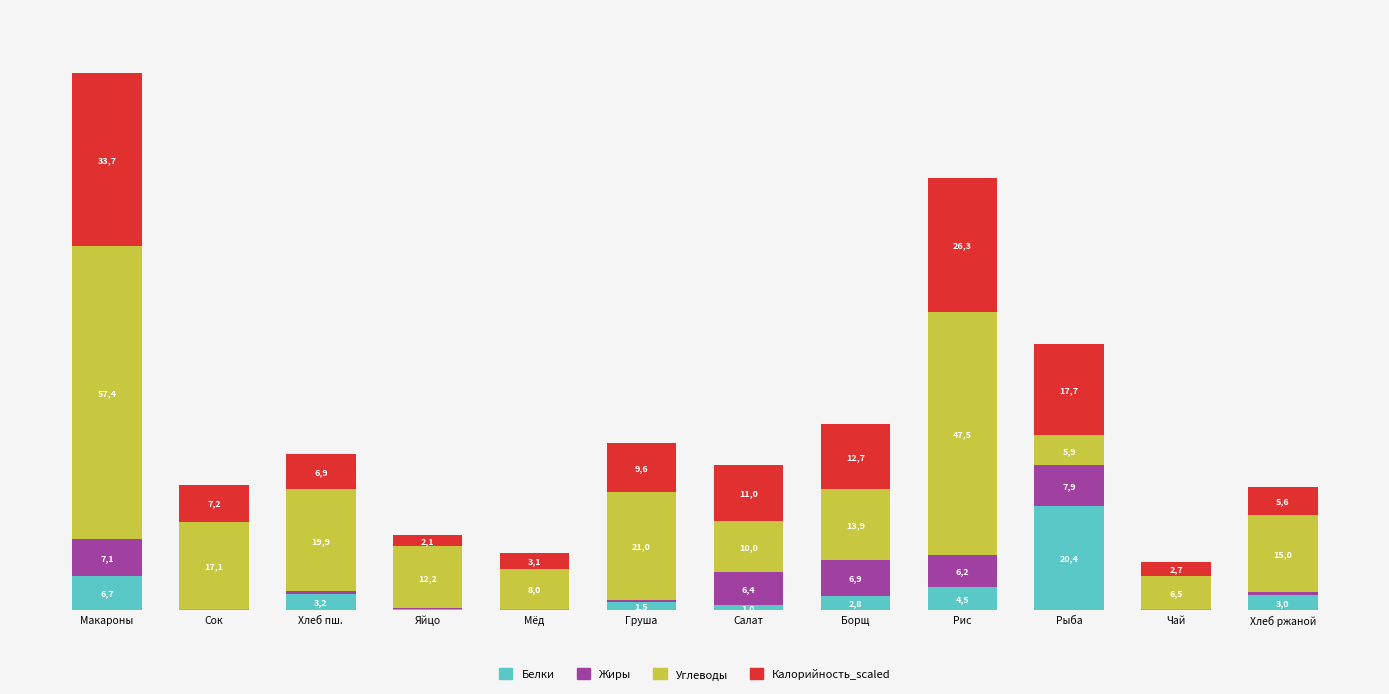

Are the bars grouped side by side (vs. stacked)?

No